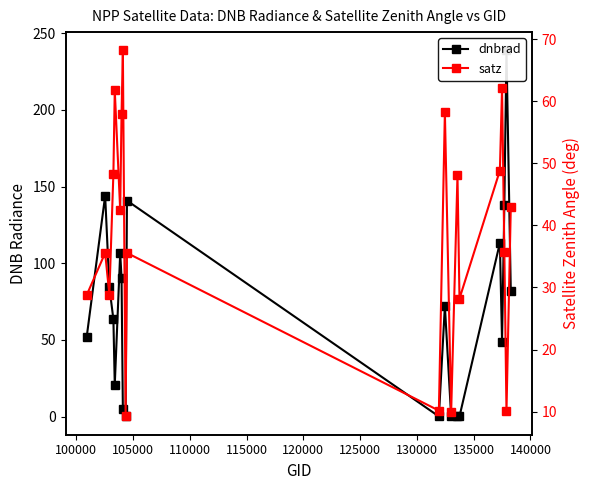

What is the difference between the dnbrad values at 110000 and 100000?

80.6